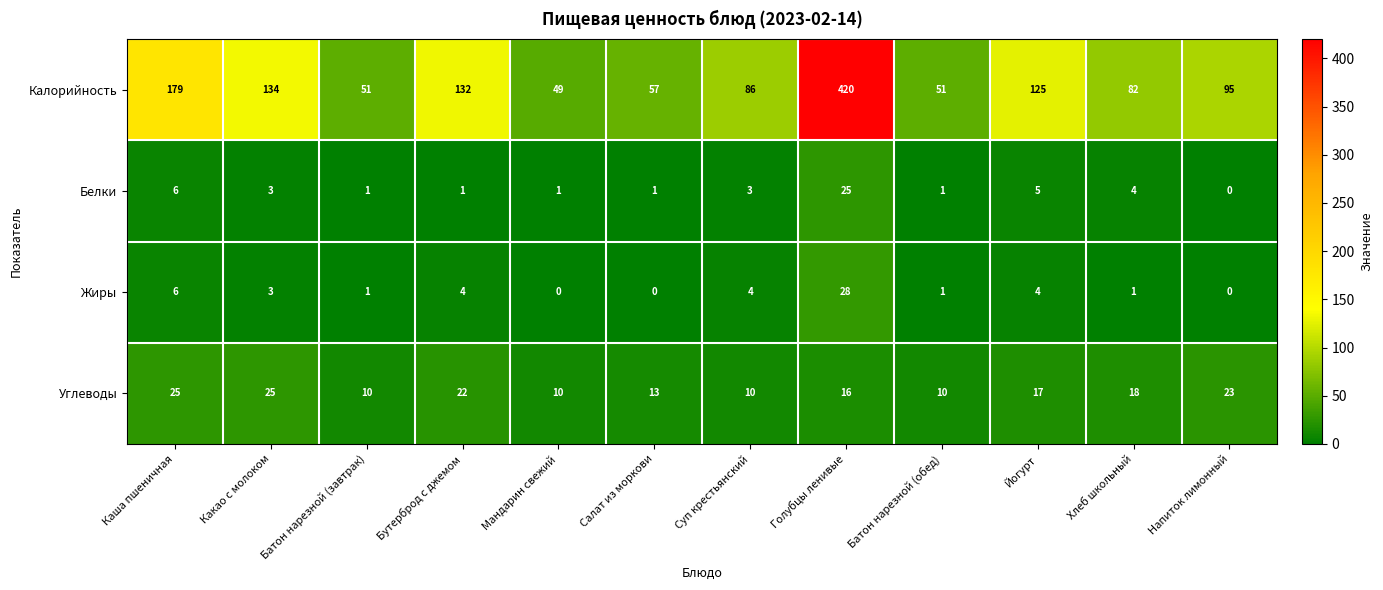

At which label does Белки first exceed 3?

Каша пшеничная